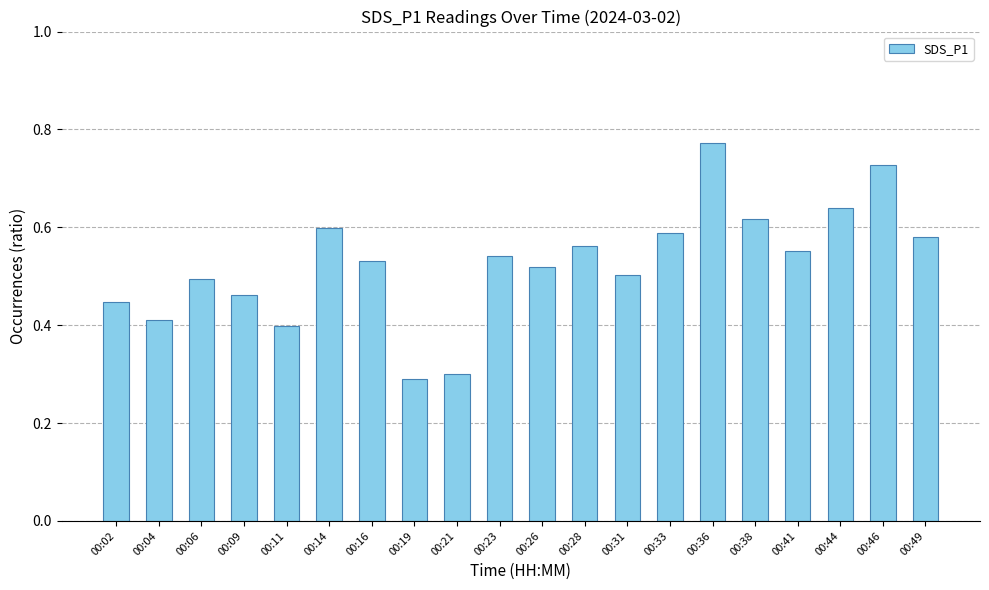

What is the sum of all values?

10.5